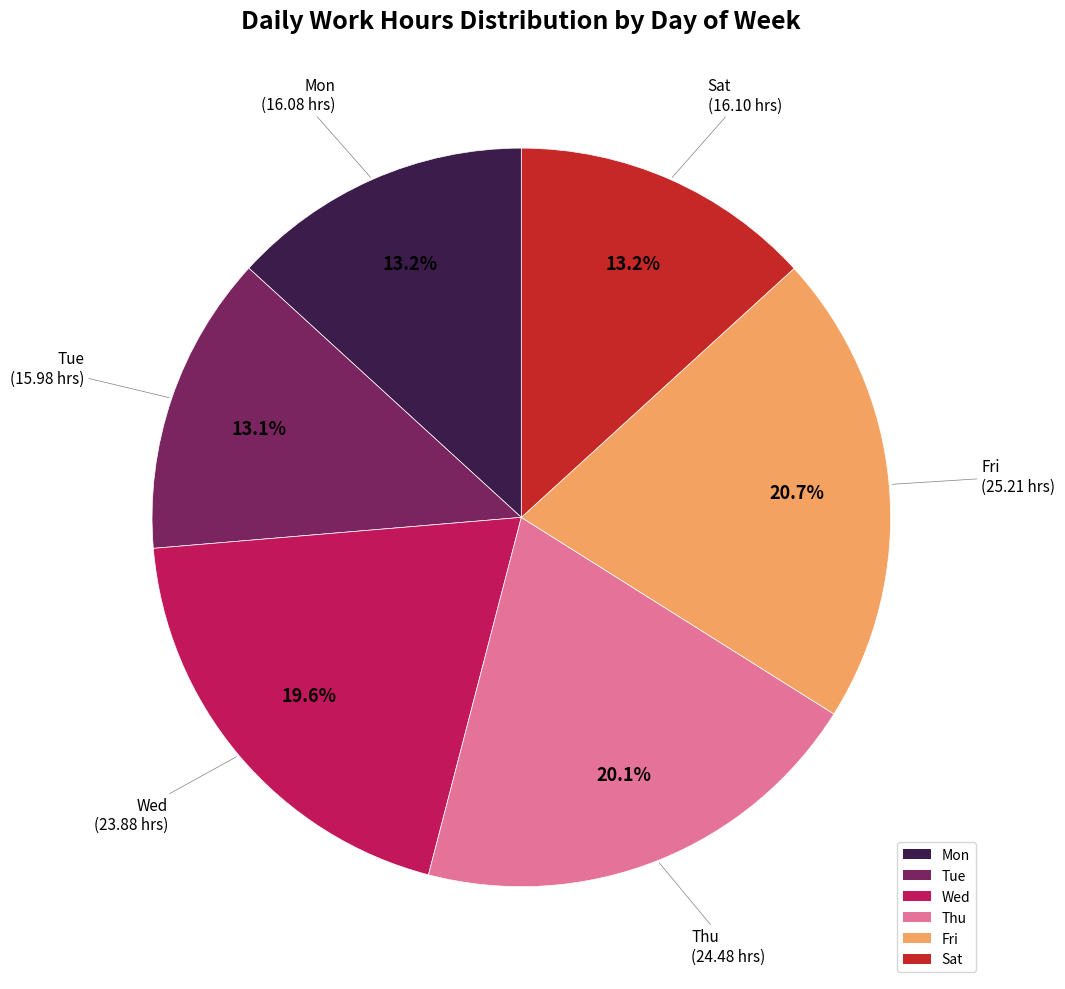

How much of the chart is everything except Fri?

79.3%